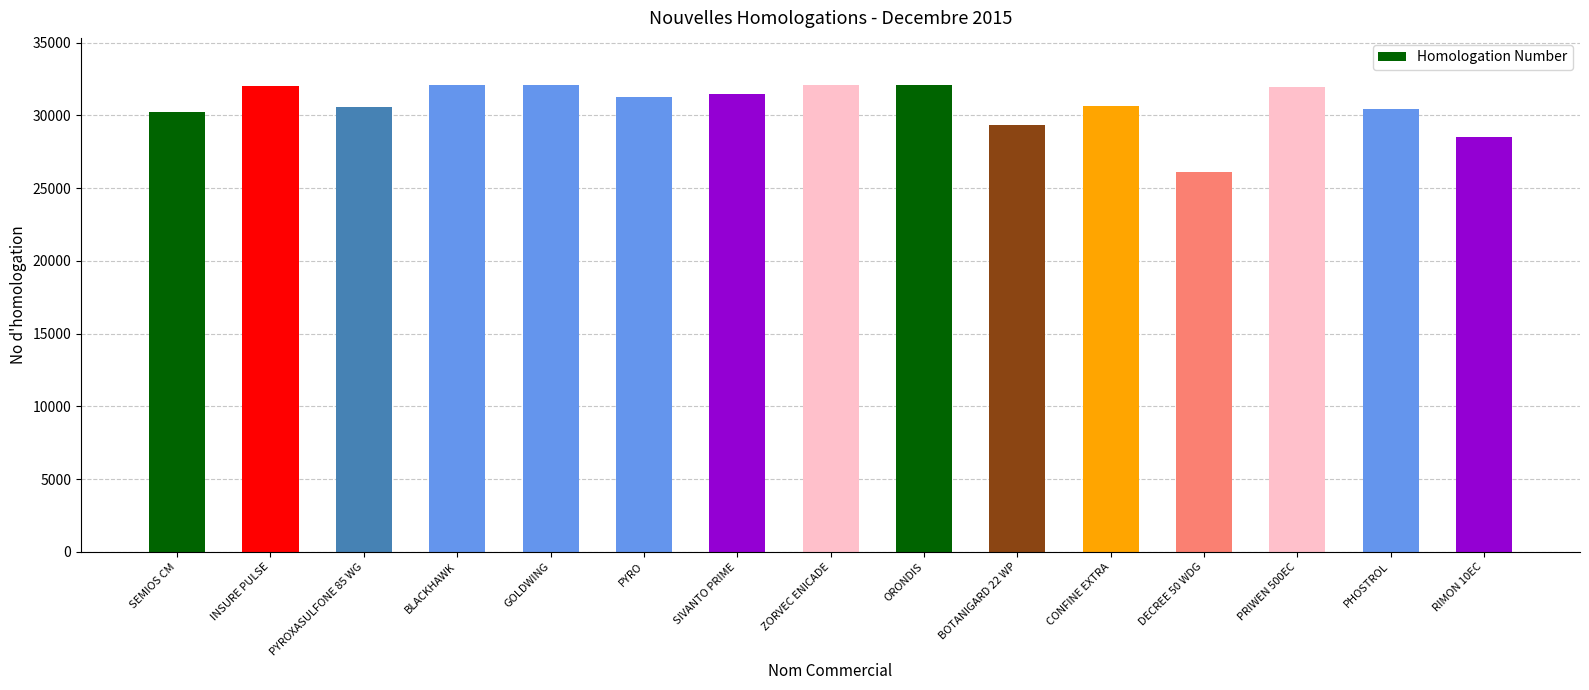

Are the bars horizontal?

No